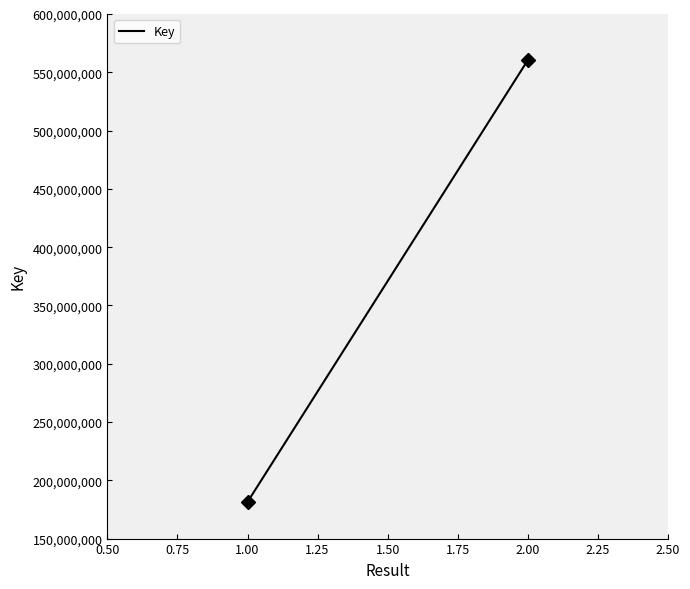

What is the difference between the maximum and minimum values?

378896047.0